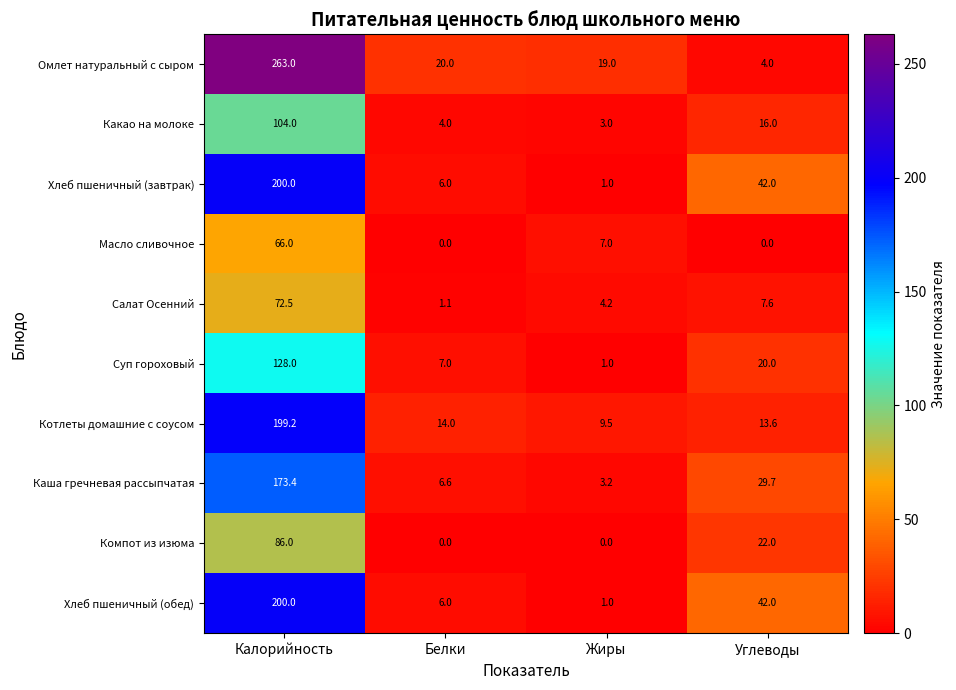

Where does the Суп гороховый series first go above 20?

Калорийность